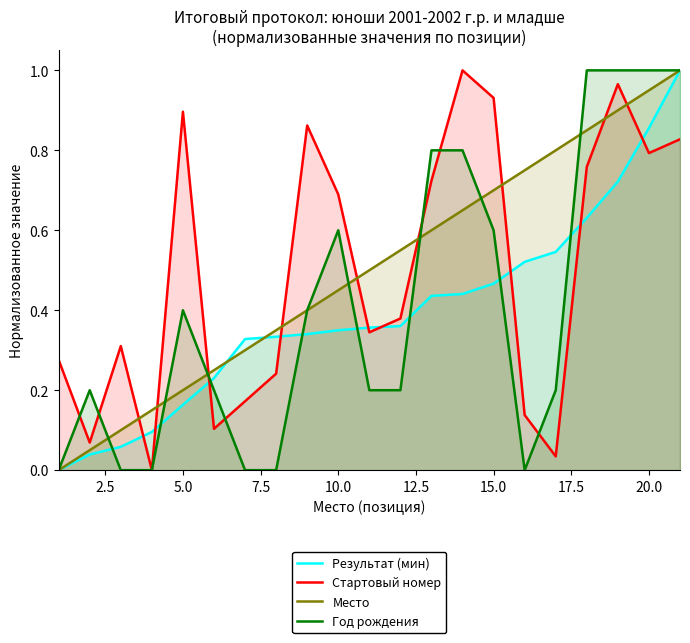

True or false: Стартовый номер has a value of 0.8 at 20.0.

True